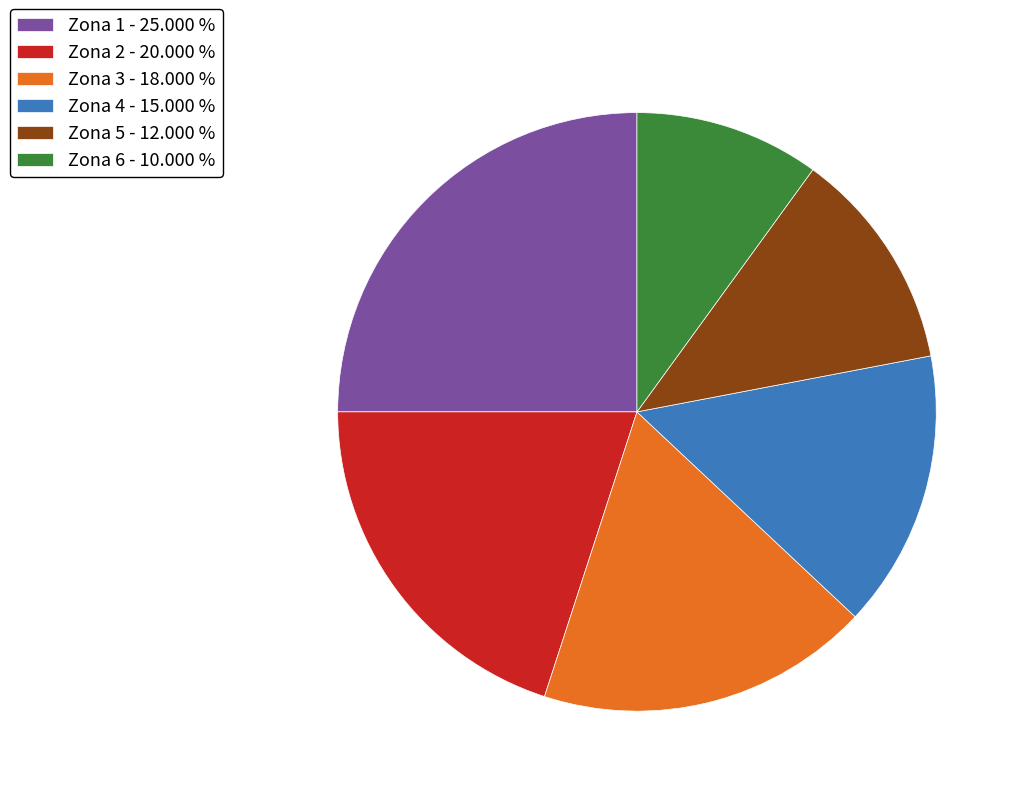

Between Zona 1 - 25.000 % and Zona 6 - 10.000 %, which is larger?

Zona 1 - 25.000 %